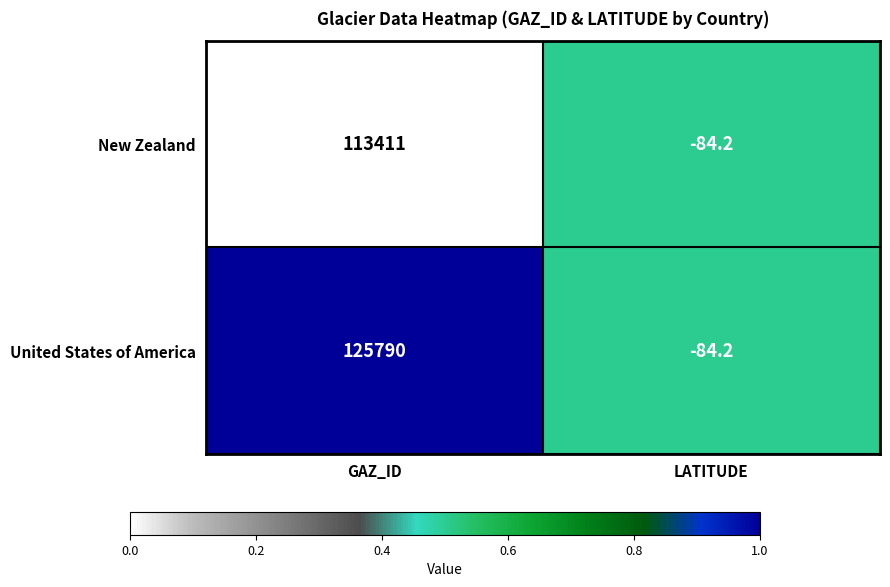

How many values in United States of America are above zero?

1